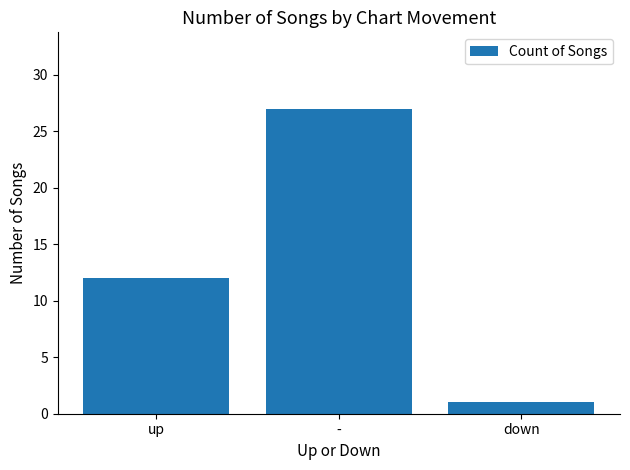

What is the minimum value shown in the chart?

1